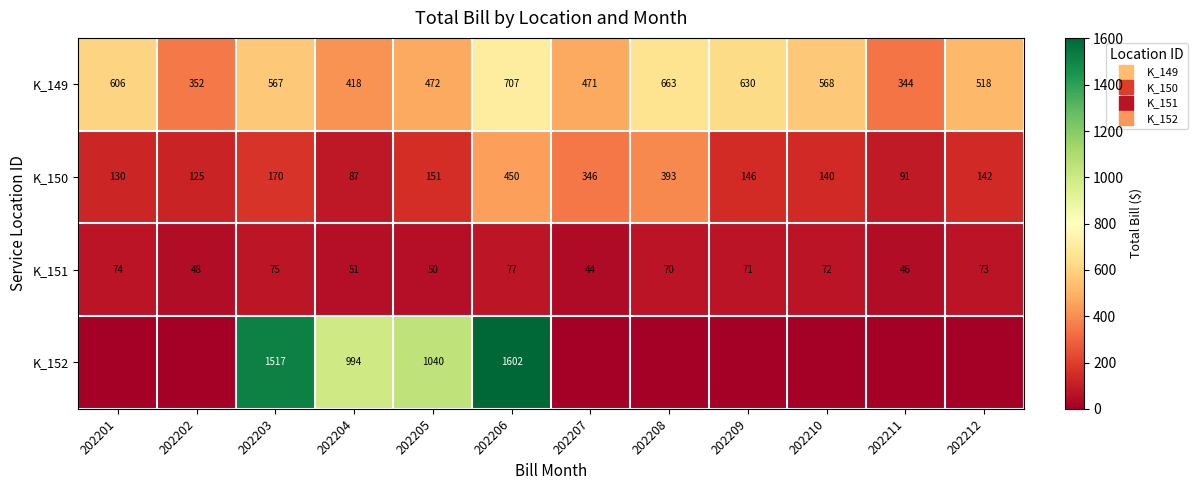

At which label does K_150 reach its peak?

202206